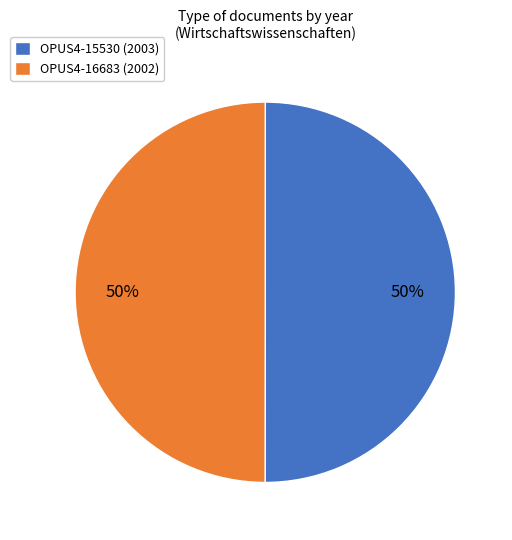

What is the ratio of the value at OPUS4-15530 (2003) to the value at OPUS4-16683 (2002)?

1.0